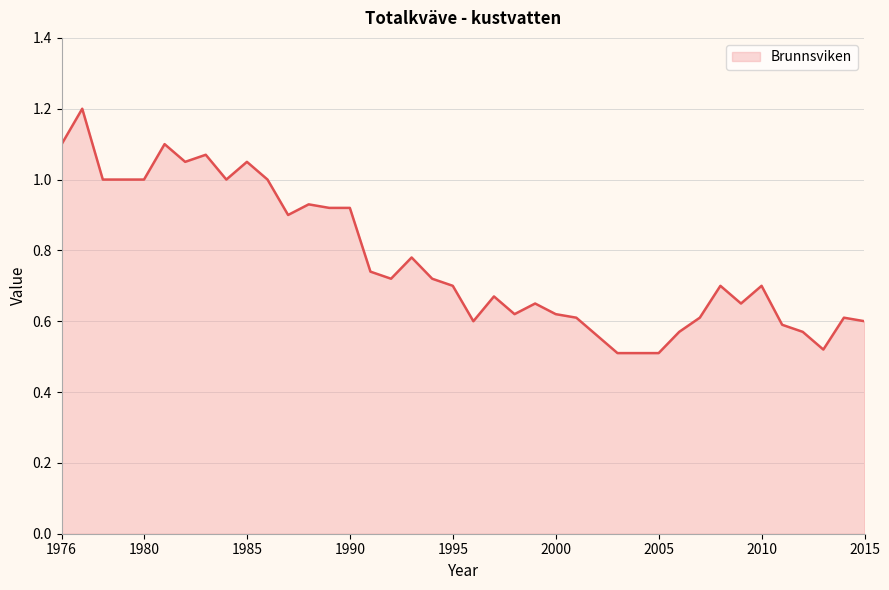

What is the maximum value shown in the chart?

1.2